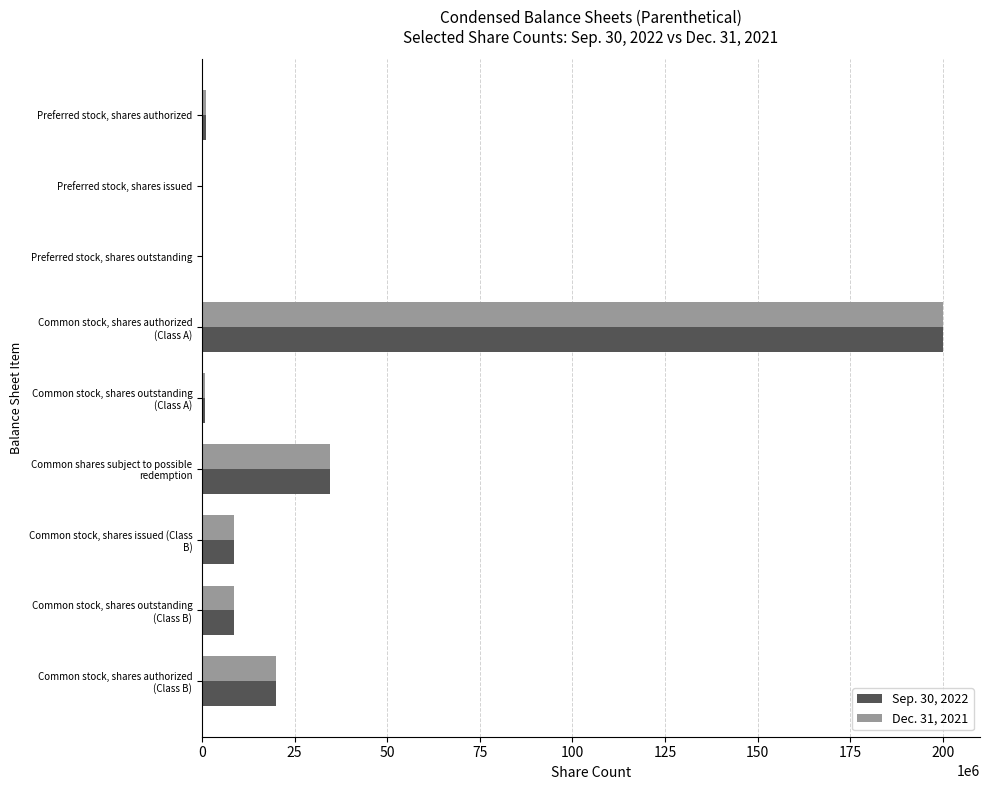

The Dec. 31, 2021 series shows 117534402 at Preferred stock, shares issued. True or false?

False